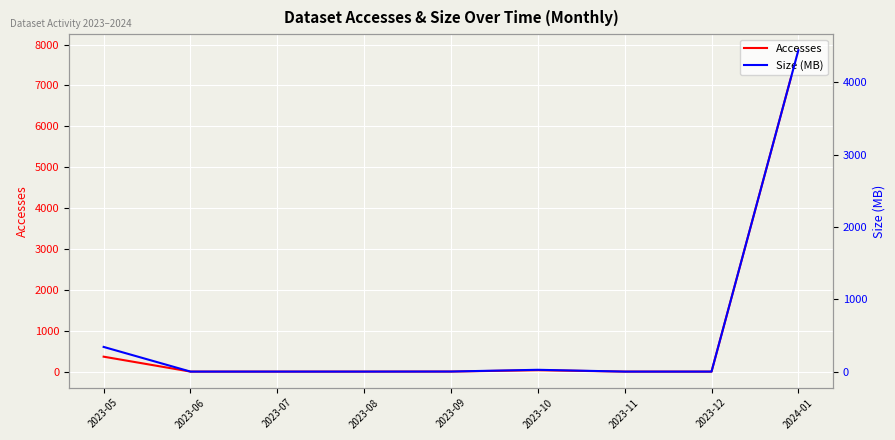

What is the maximum value for Accesses?

7862